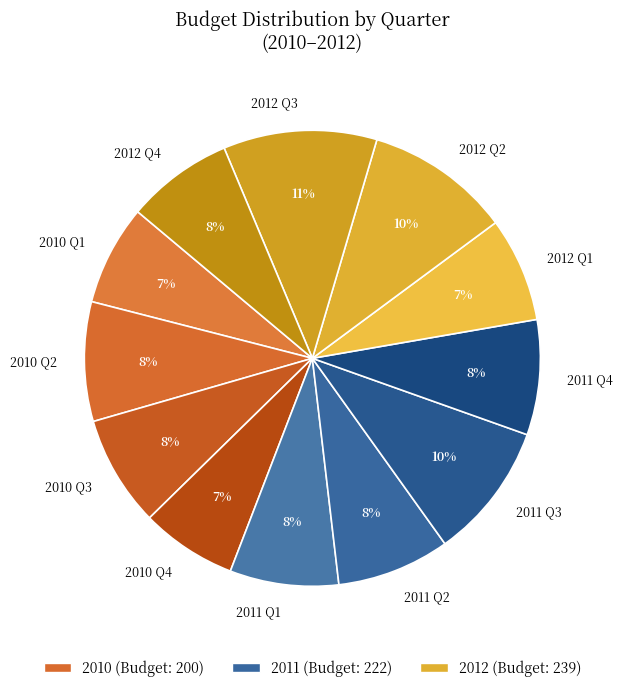

Is there any slice that represents more than half of the pie?

No